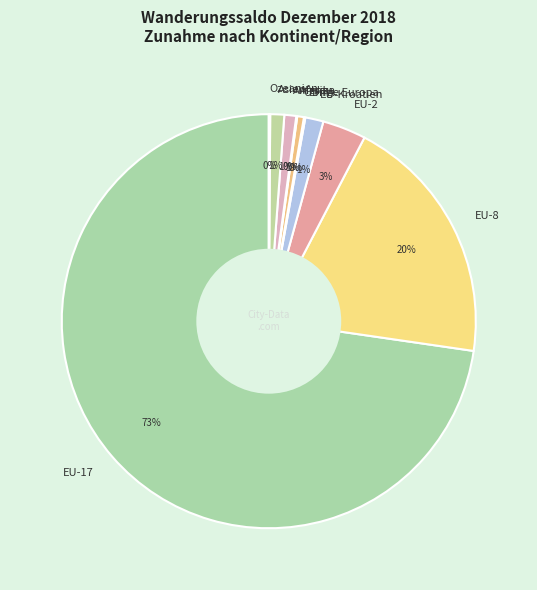

To the nearest percent, what is the average slice percentage?

10%